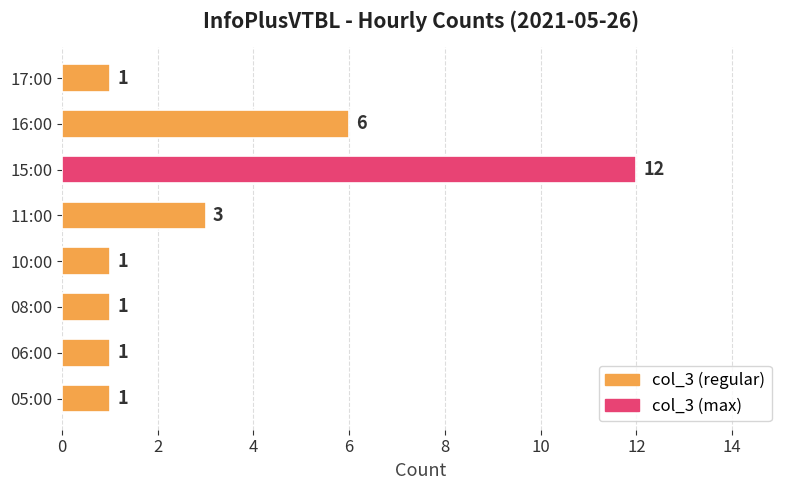

What is the average value?

3